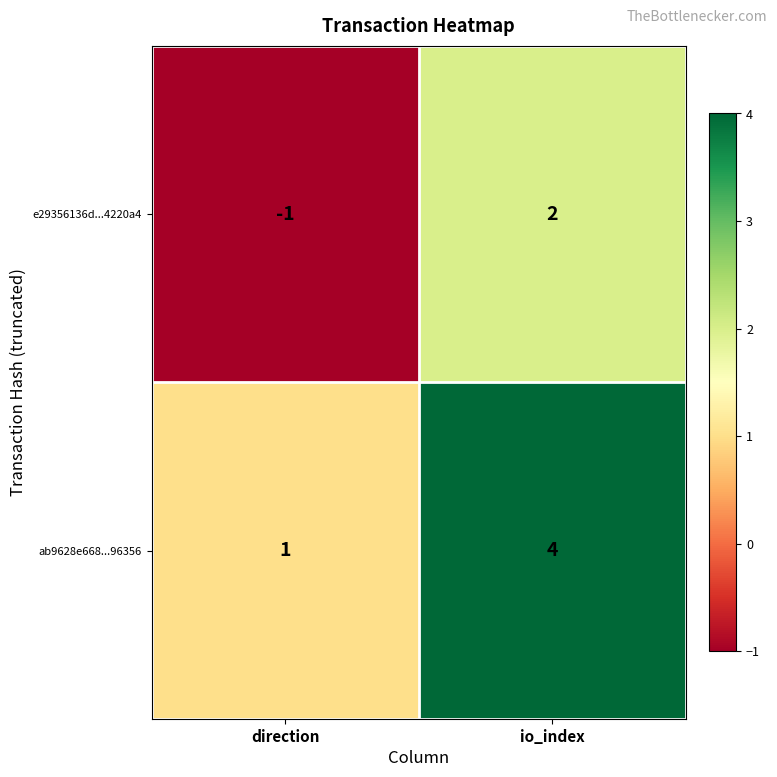

Reading left to right, transcribe all the data shown in this chart.

e29356136d...4220a4: -1	2
ab9628e668...96356: 1	4